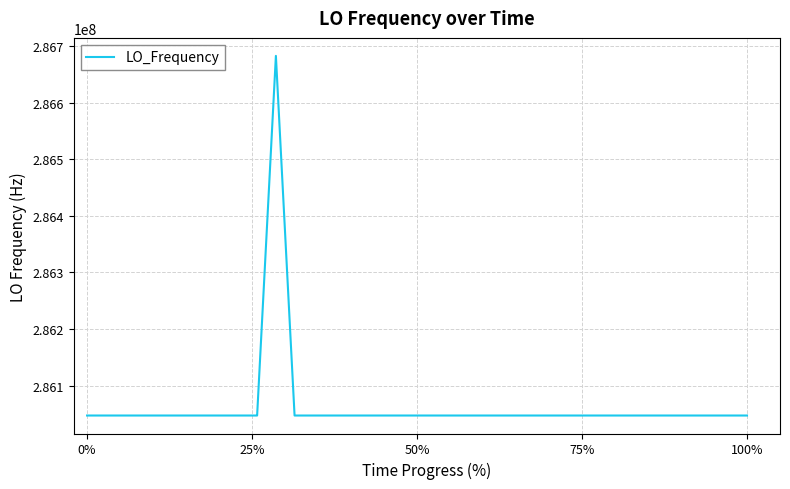

True or false: the data has more than 1 interior local peaks.

True